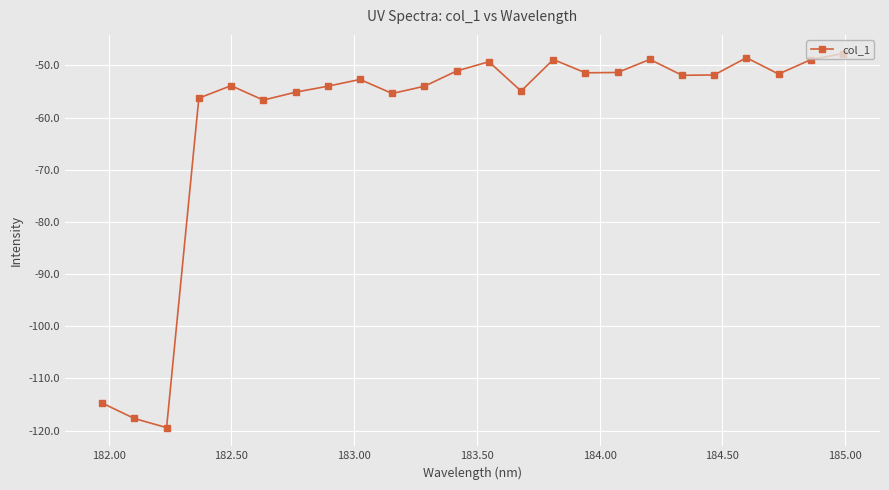

Does the chart have visible grid lines?

Yes